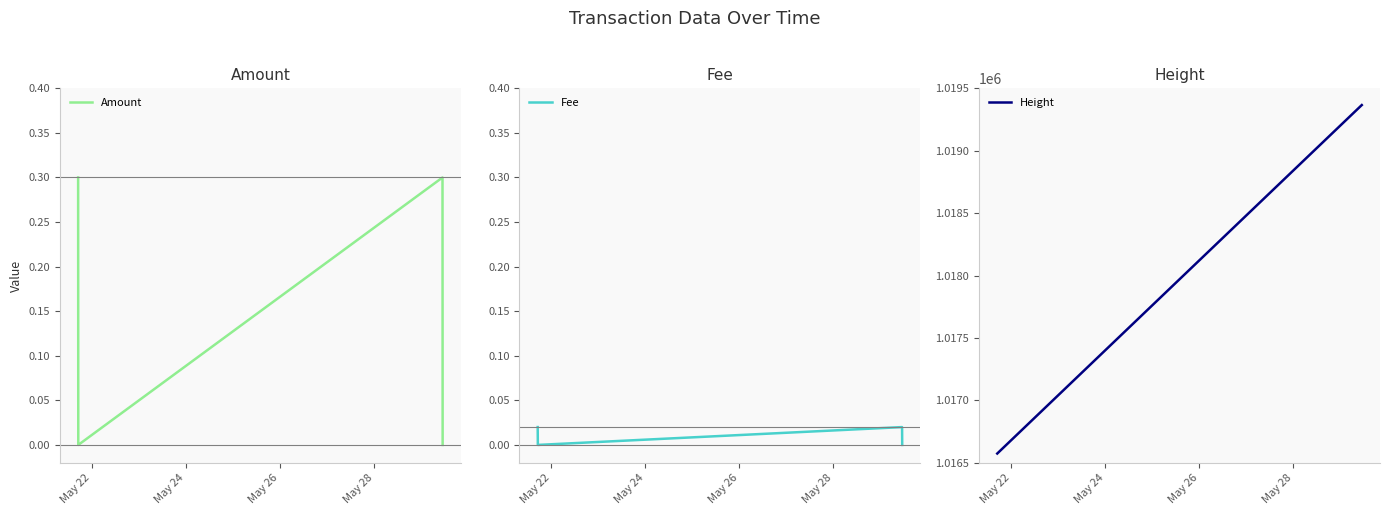

How many interior local peaks does the Amount series have?

1